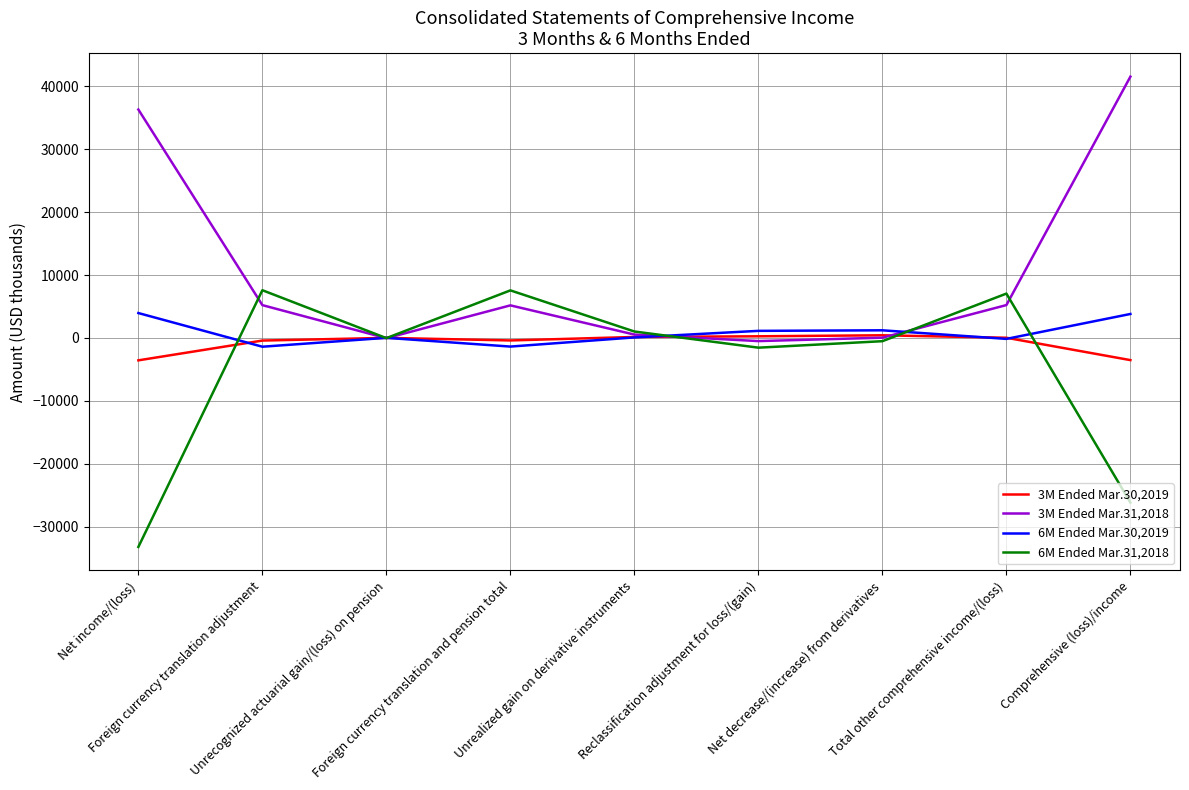

Read the 6M Ended Mar.31,2018 value at Unrealized gain on derivative instruments, to the nearest 100.

1000